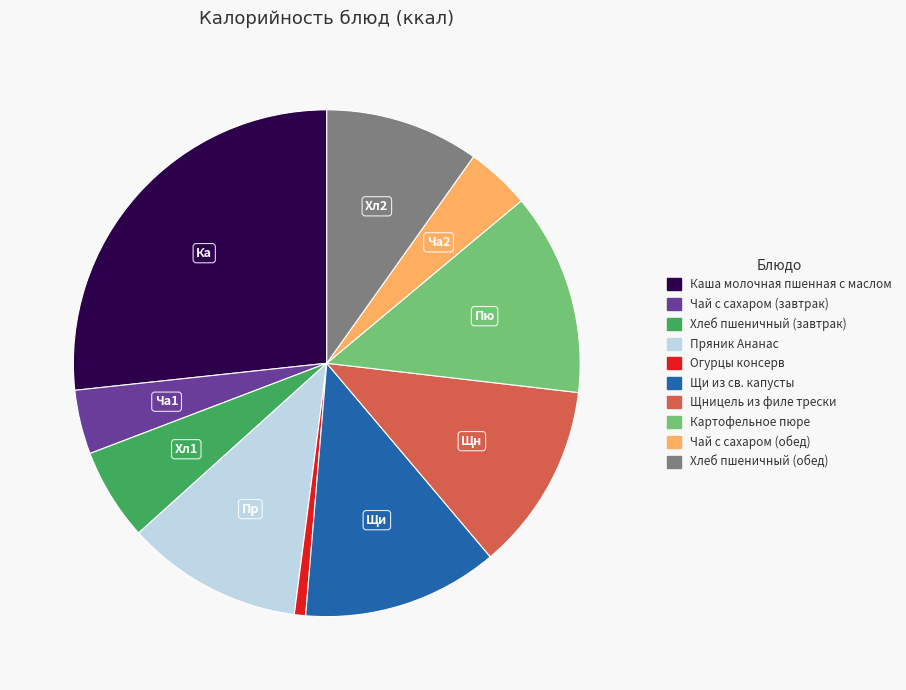

Count the number of slices in the pie.

10